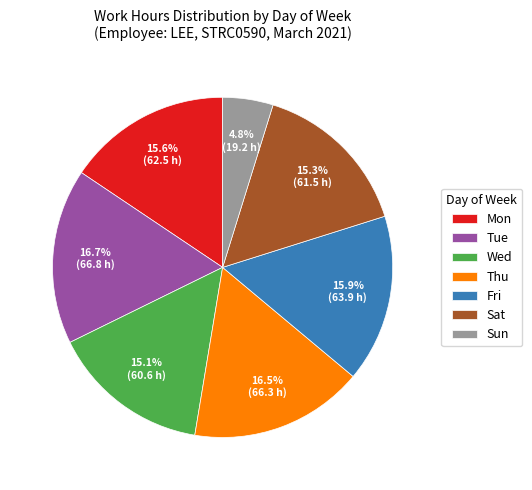

Which category has the smallest portion of the pie?

Sun